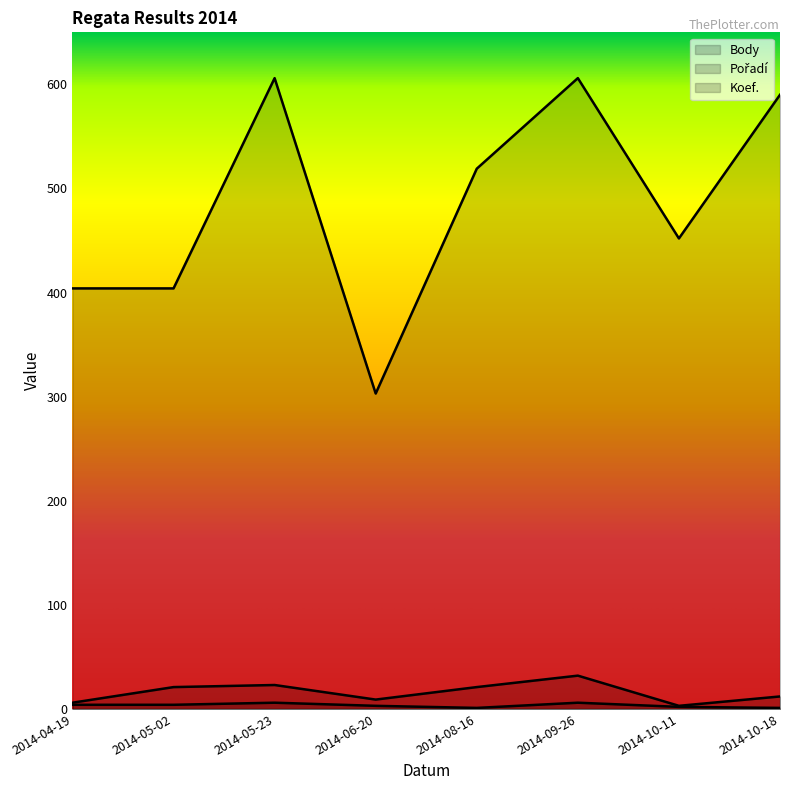

Which series has the widest spread of values?

Body